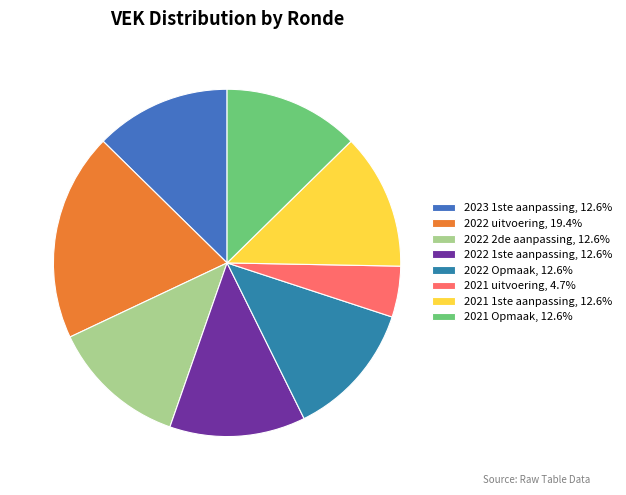

What is the ratio of the value at 2022 uitvoering to the value at 2021 Opmaak?

1.5